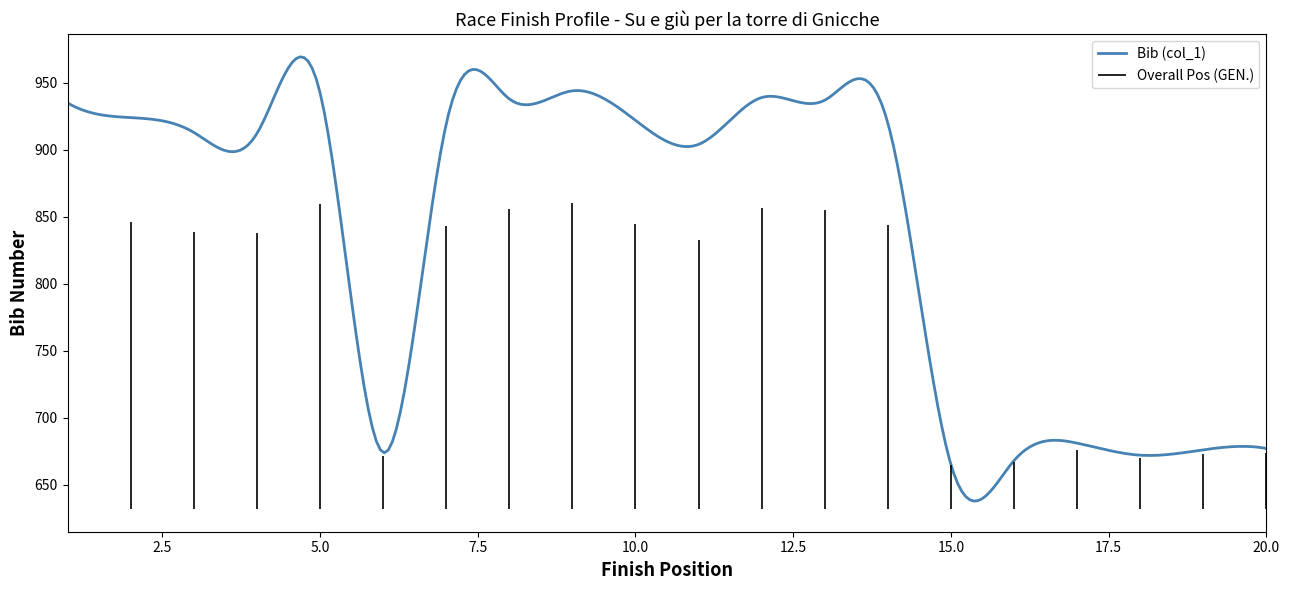

At which label does Overall Pos (GEN.) reach its minimum?

1